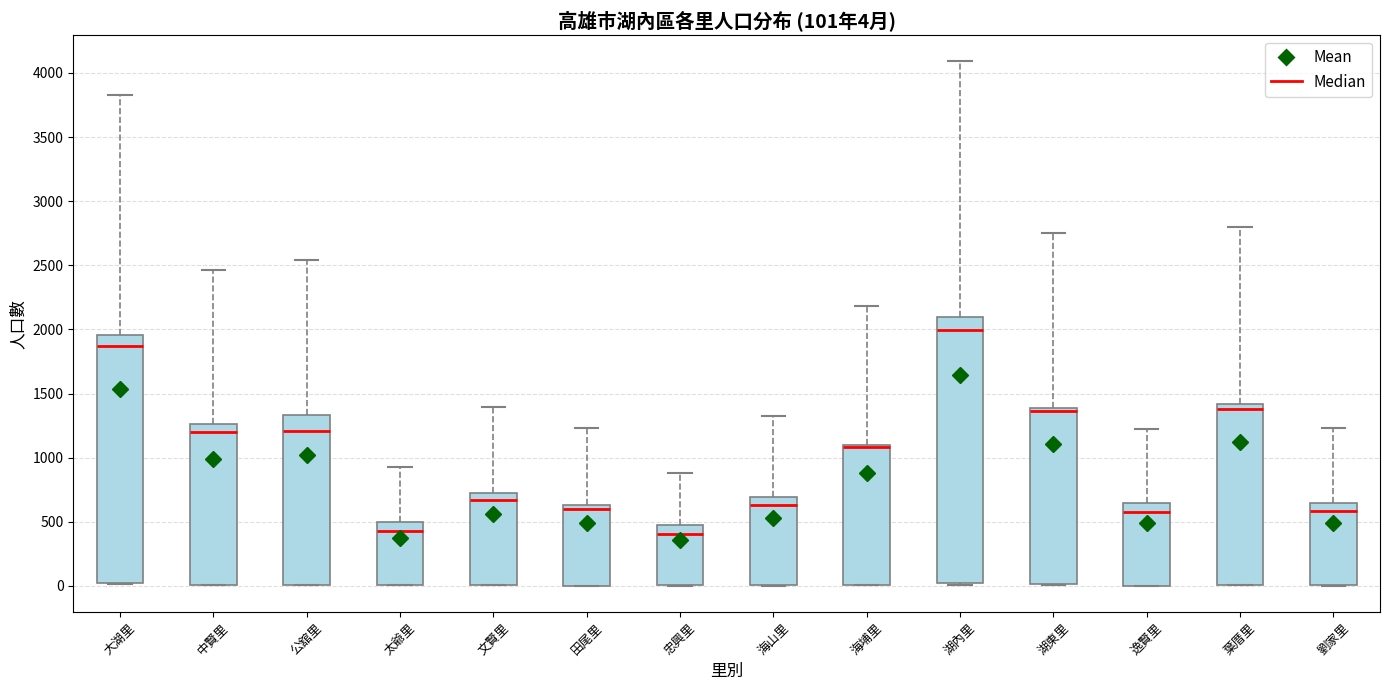

Comparing the boxes themselves (not the whiskers), which one is the tallest?

湖內里